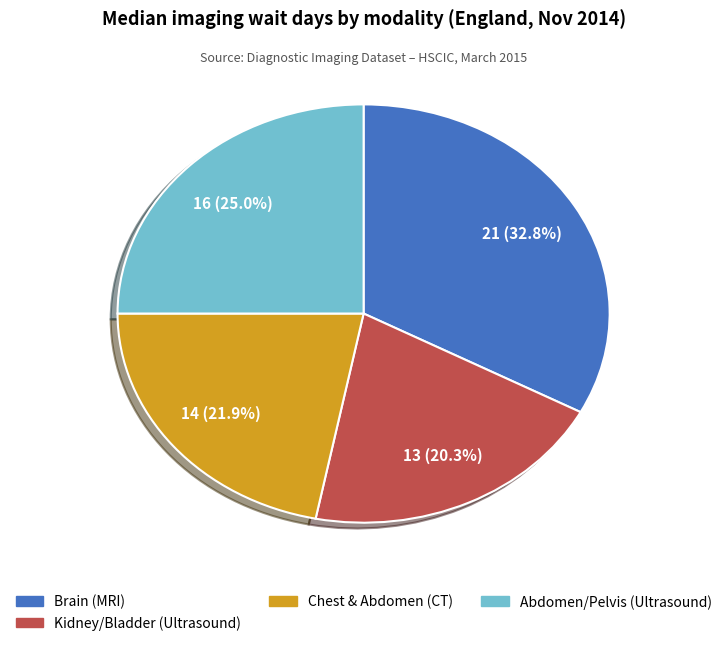

Is there any slice that represents more than half of the pie?

No